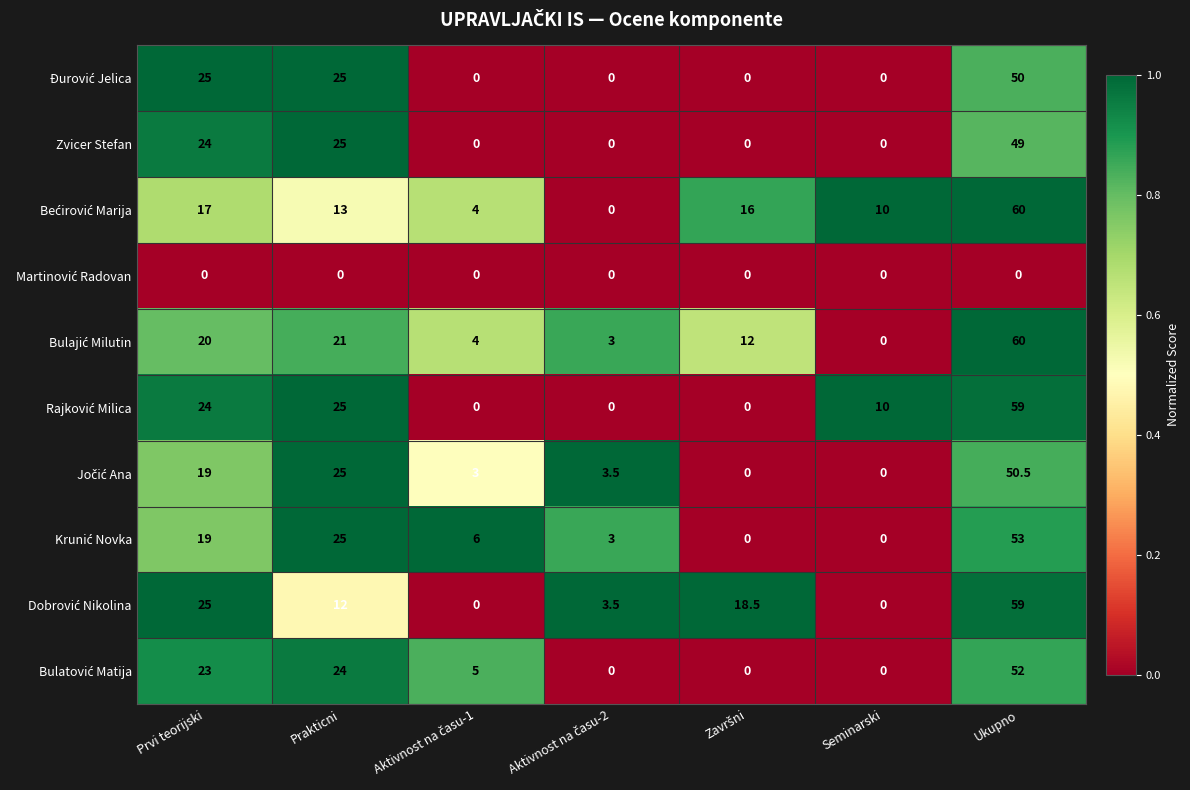

The Jočić Ana series shows 0.4 at Ukupno. True or false?

False